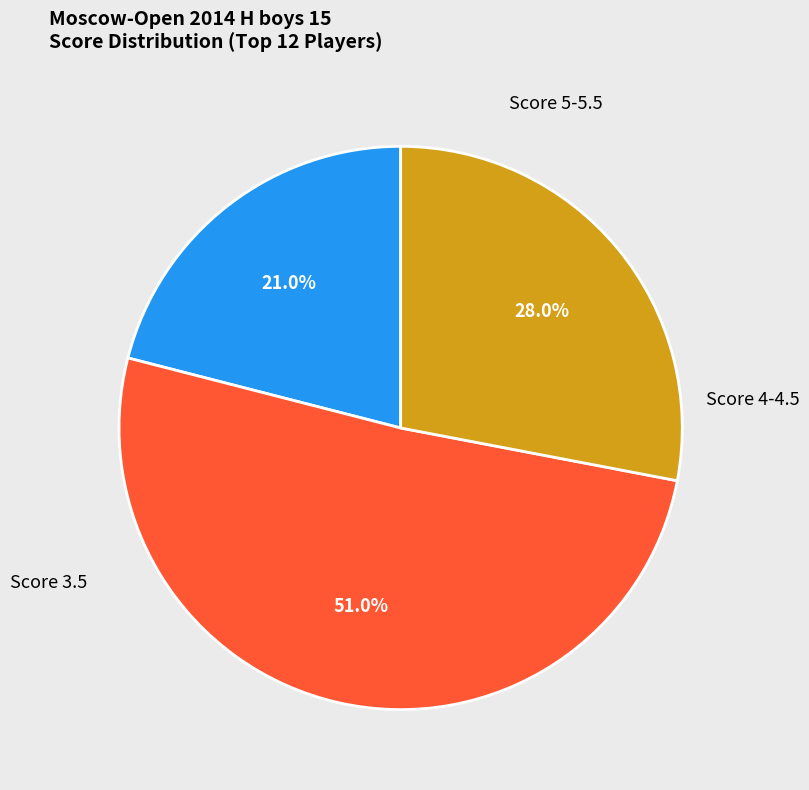

How many segments does this pie chart have?

3